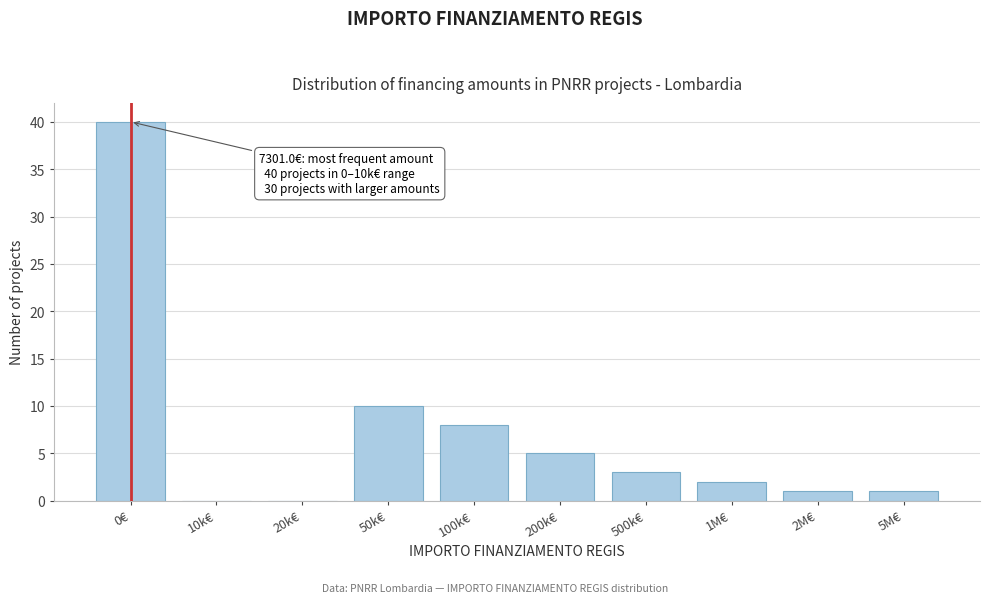

Reading left to right, transcribe all the data shown in this chart.

0€=40	10k€=0	20k€=0	50k€=10	100k€=8	200k€=5	500k€=3	1M€=2	2M€=1	5M€=1